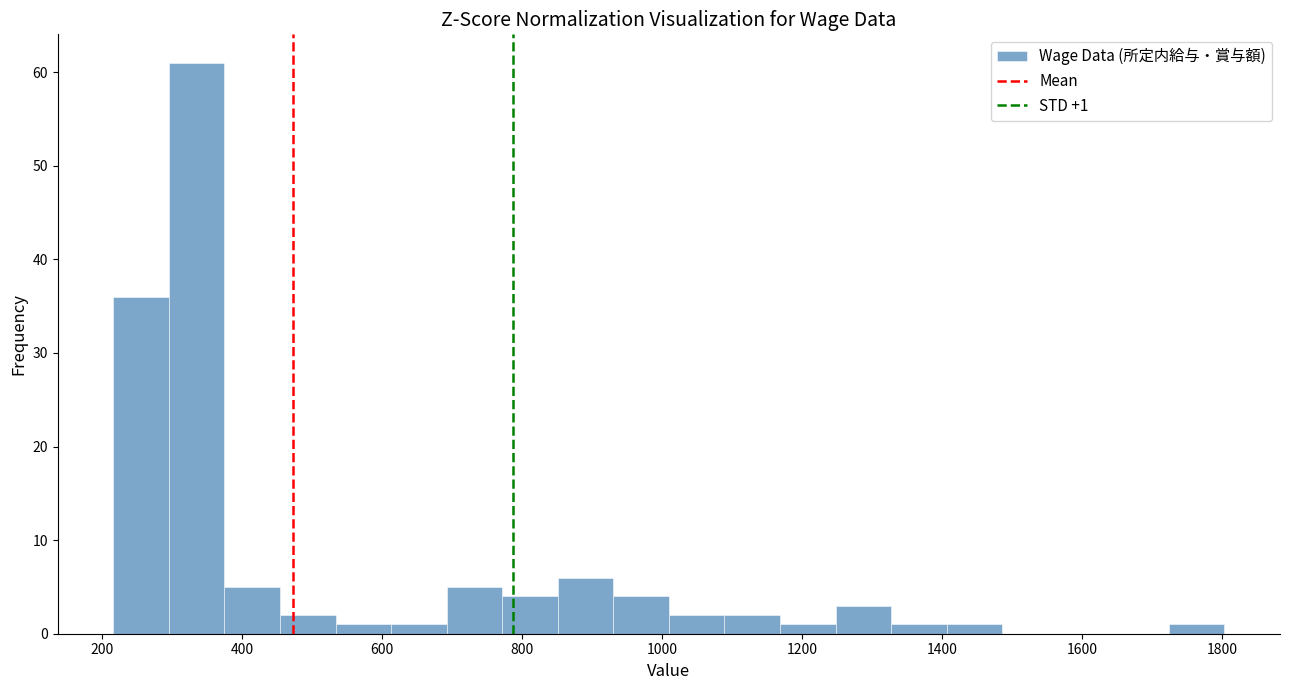

Read against the x-axis, roughly where is the centre of the tallest bar?

340